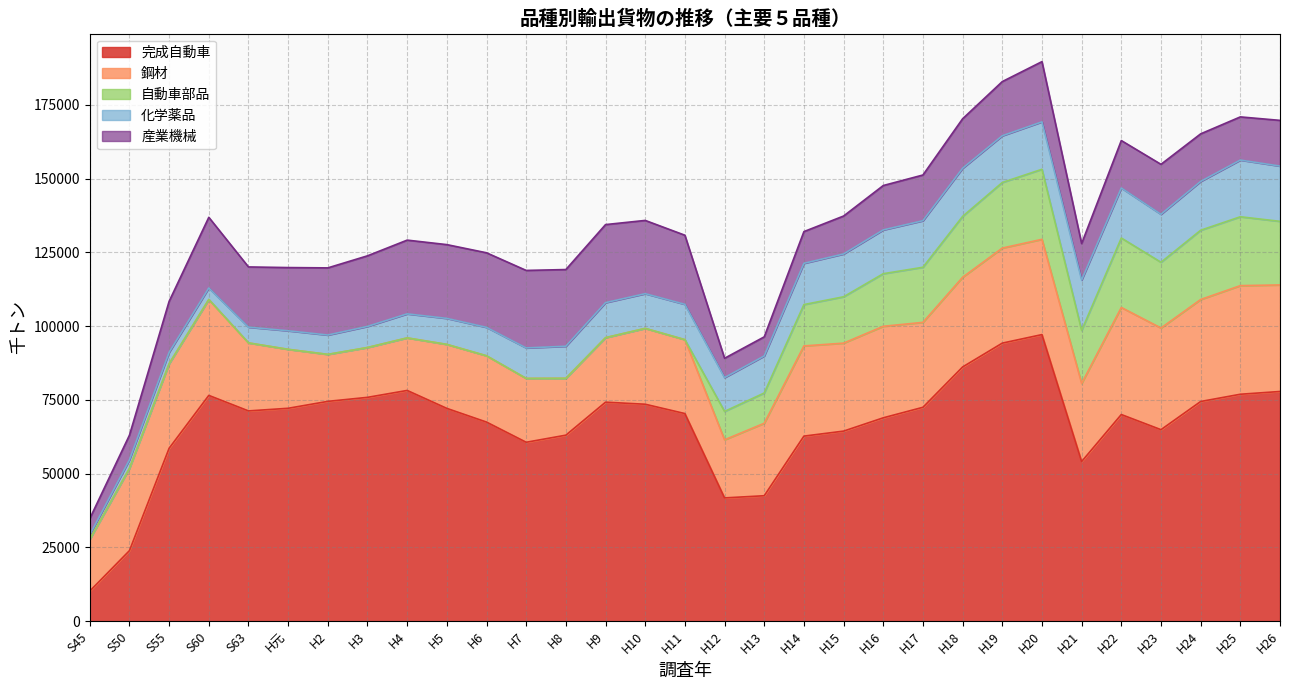

Count the number of categories in the chart.

31